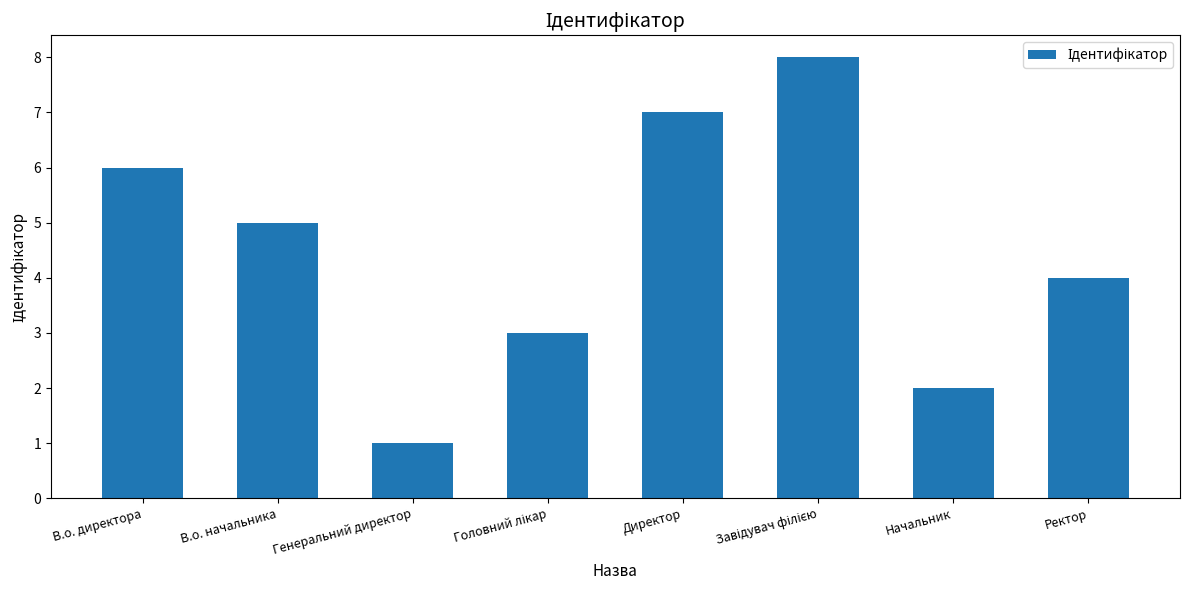

Reading right to left, list all the values displayed in this chart.

4	2	8	7	3	1	5	6